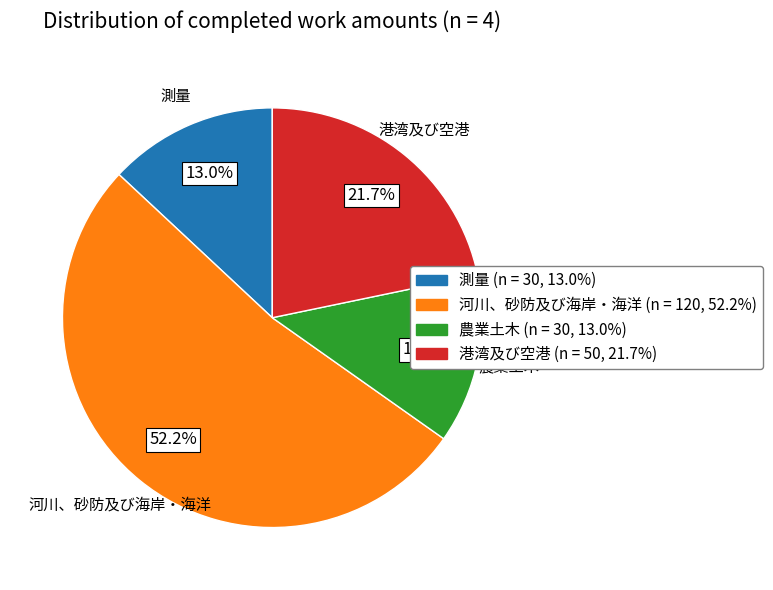

Approximately how many times larger is the value at 農業土木 compared to 測量?

1.0